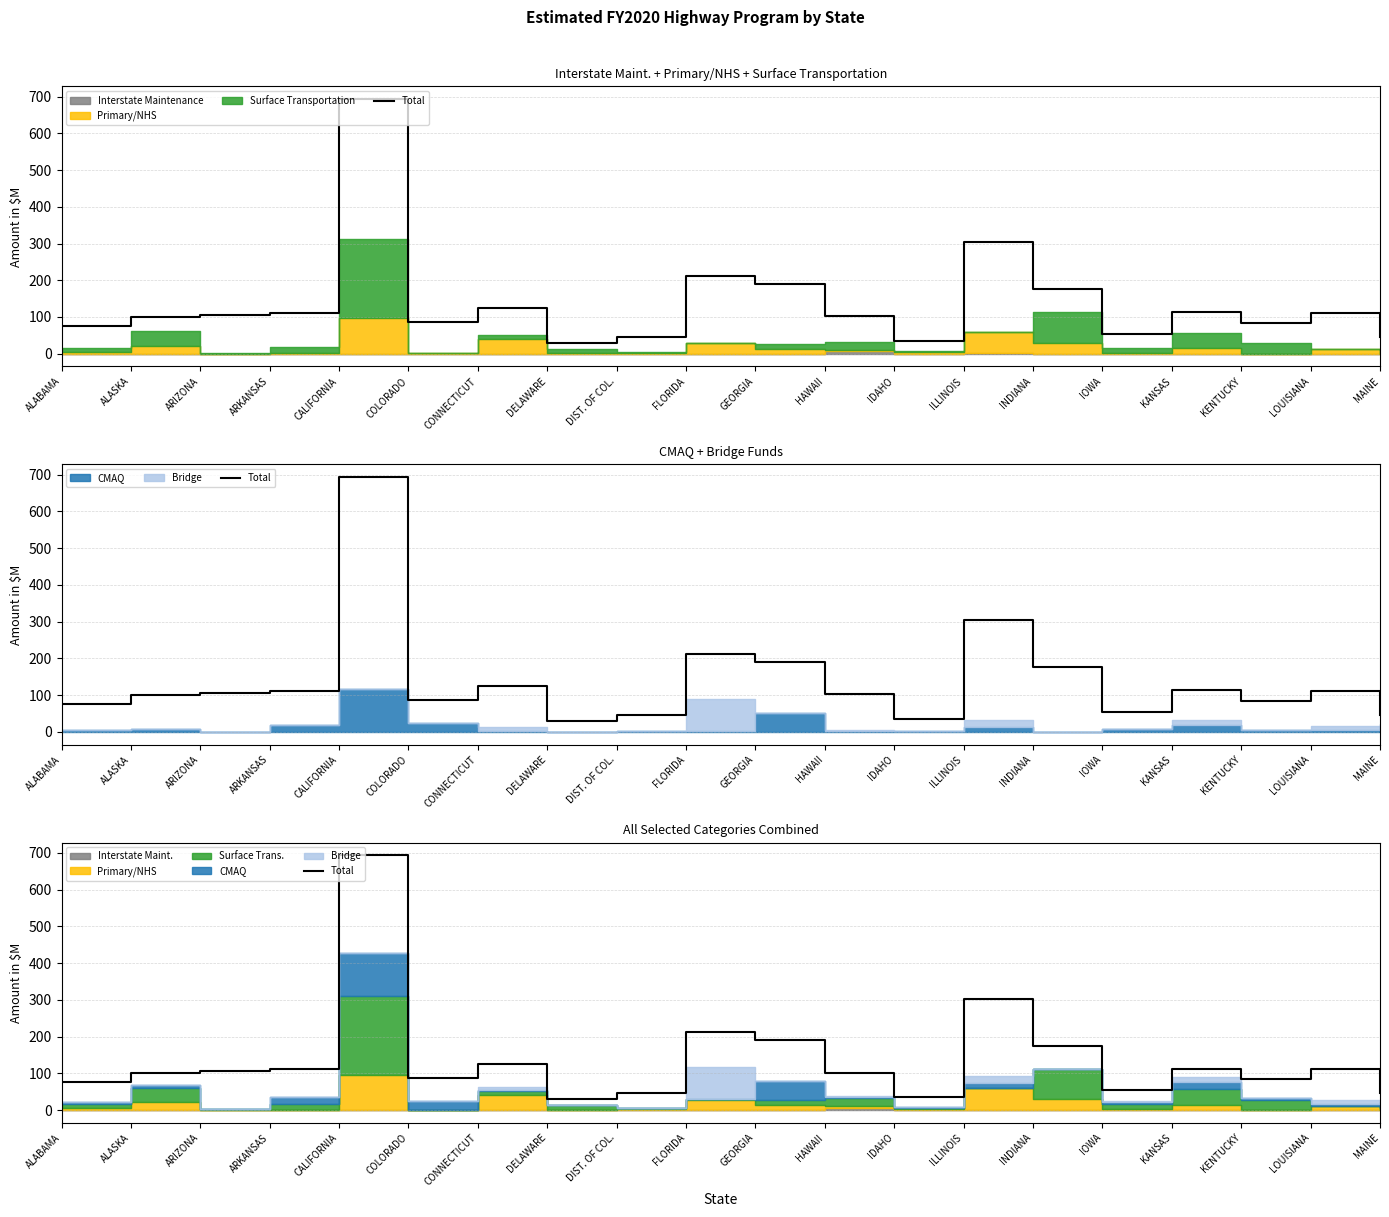

Reading right to left, what are all the values shown in this chart?

MAINE=46.6	LOUISIANA=110.8	KENTUCKY=83.2	KANSAS=112.9	IOWA=54.9	INDIANA=175.6	ILLINOIS=303.2	IDAHO=34.6	HAWAII=101.9	GEORGIA=190.0	FLORIDA=211.1	DIST. OF COL.=45.3	DELAWARE=29.0	CONNECTICUT=124.9	COLORADO=85.9	CALIFORNIA=693.2	ARKANSAS=110.9	ARIZONA=105.7	ALASKA=100.7	ALABAMA=76.7